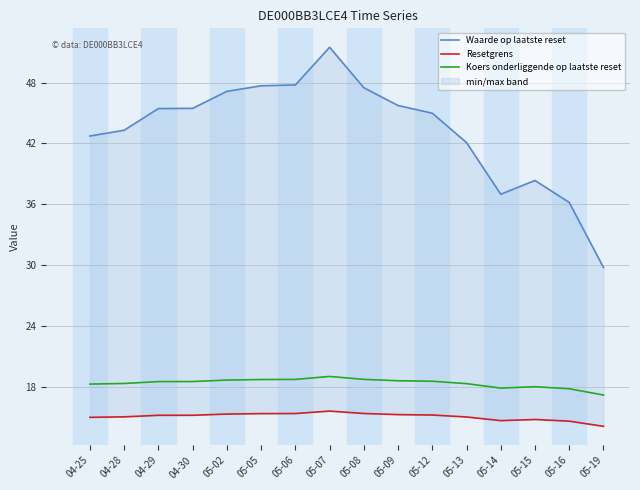

What is the minimum value shown in the chart?

14.1